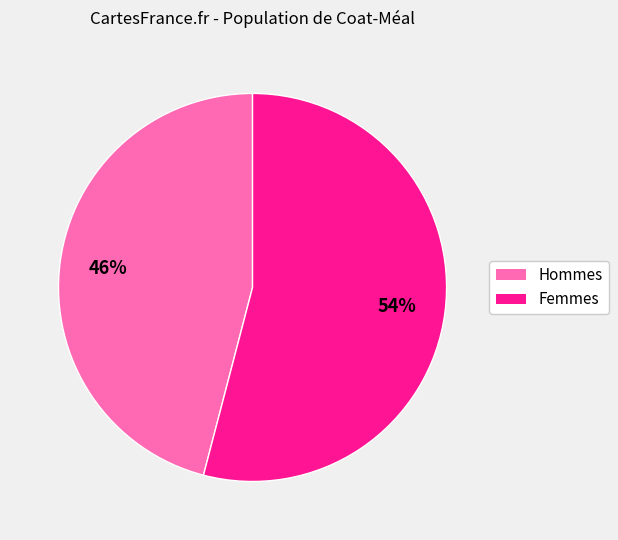

To the nearest percent, what is the average slice percentage?

50%